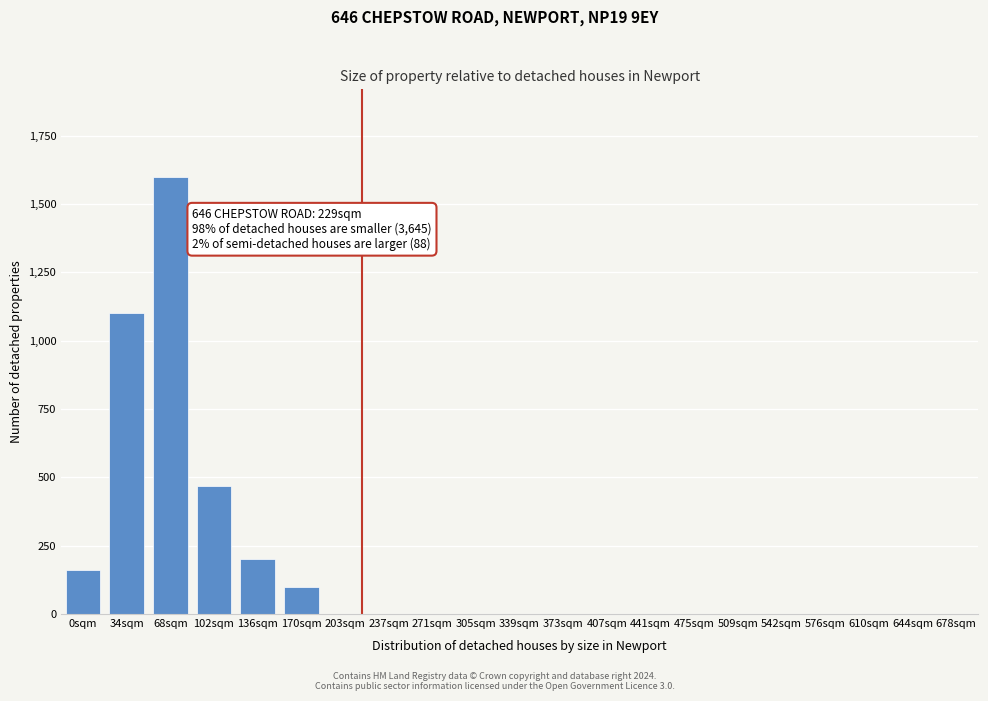

Reading left to right, extract all data points from this chart.

0sqm=160	34sqm=1100	68sqm=1600	102sqm=470	136sqm=200	170sqm=100	203sqm=0	237sqm=0	271sqm=0	305sqm=0	339sqm=0	373sqm=0	407sqm=0	441sqm=0	475sqm=0	509sqm=0	542sqm=0	576sqm=0	610sqm=0	644sqm=0	678sqm=0